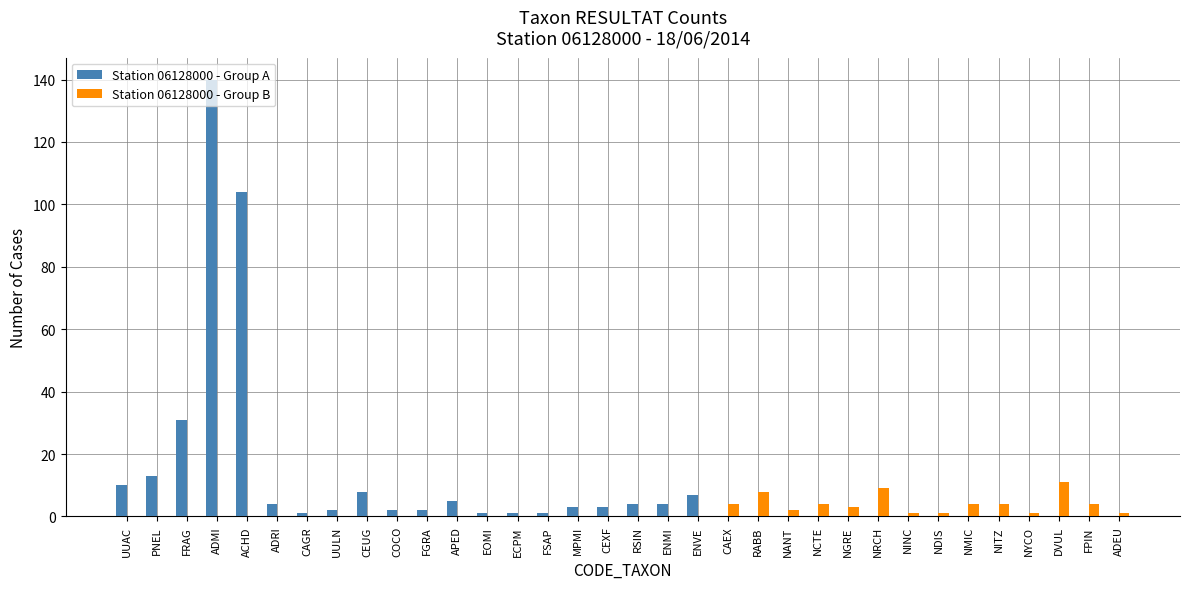

At which category is the sum across all series the highest?

ADMI